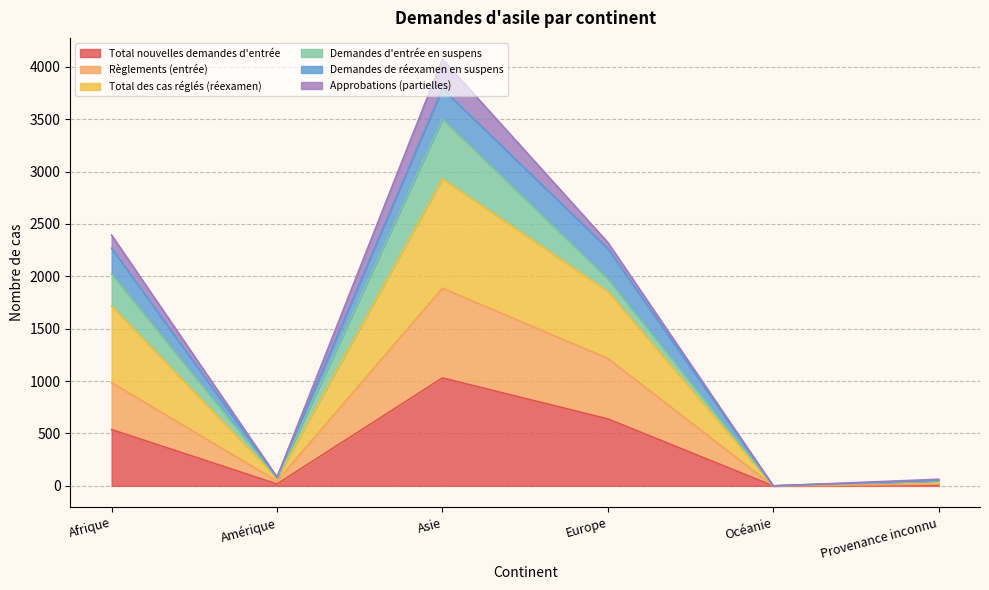

At which label does Règlements (entrée) reach its peak?

Asie